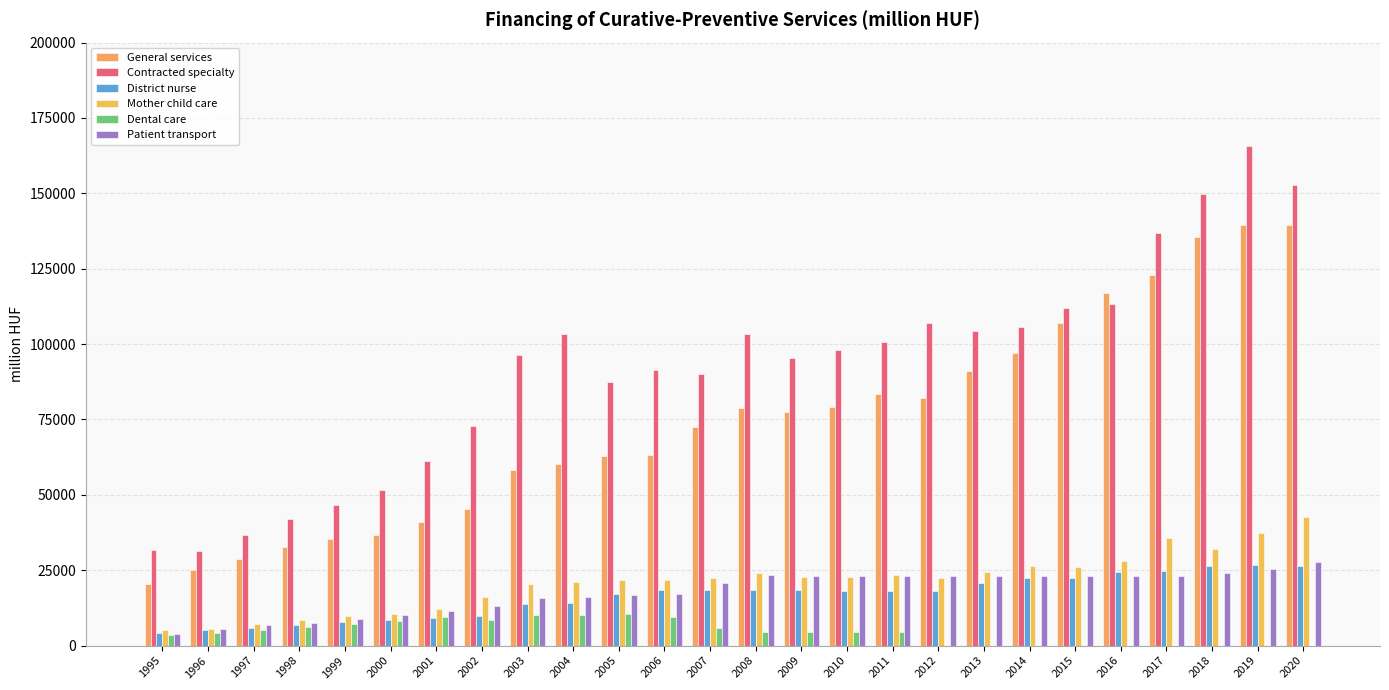

How many data points does each series have?

26